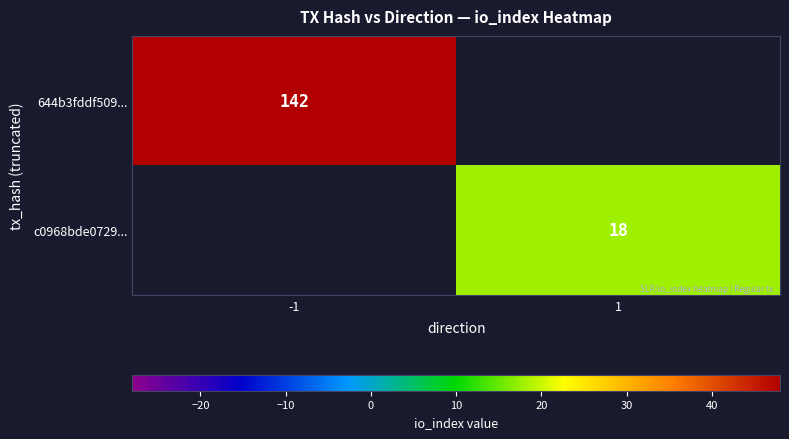

True or false: c0968bde0729... has a value of 24 at 1.

False